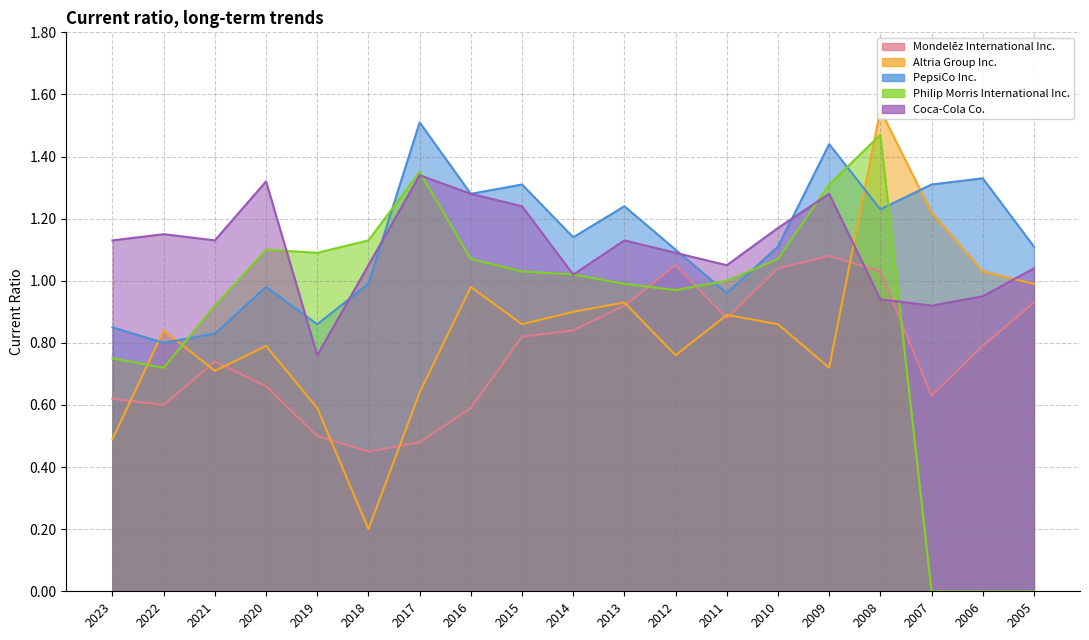

Rank the categories by Philip Morris International Inc. value from highest to lowest.

2008, 2017, 2009, 2018, 2020, 2019, 2016, 2010, 2015, 2014, 2011, 2013, 2012, 2021, 2023, 2022, 2007, 2006, 2005